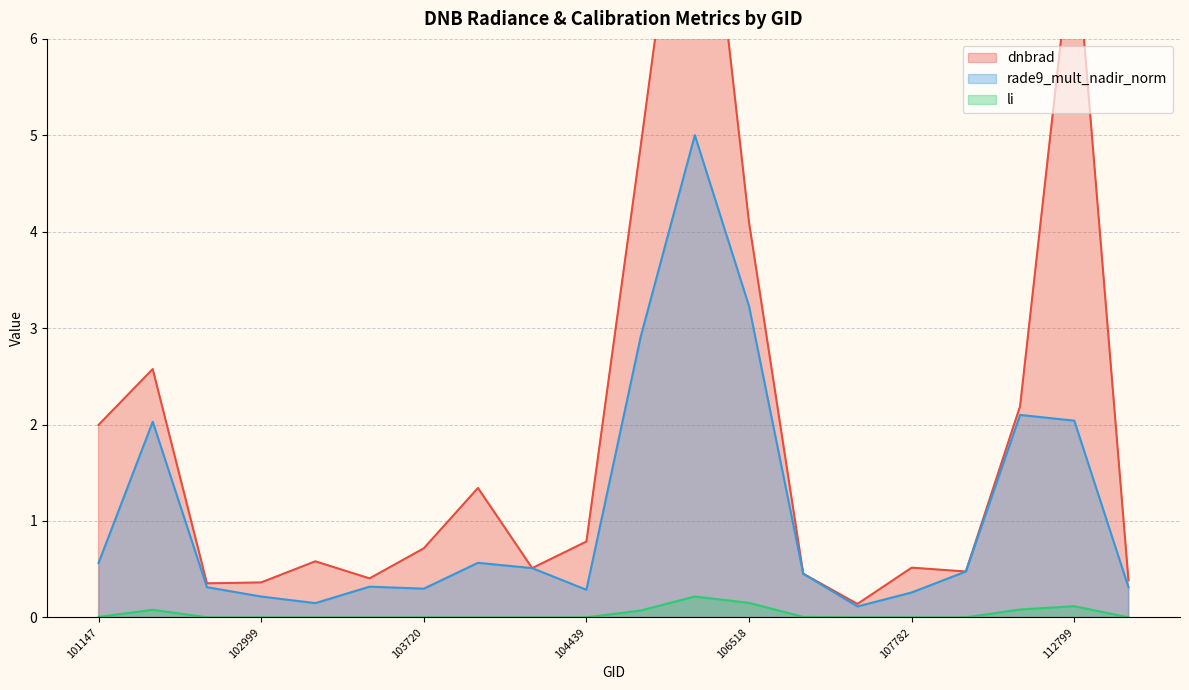

What is the total value across all series at 112283?

4.4